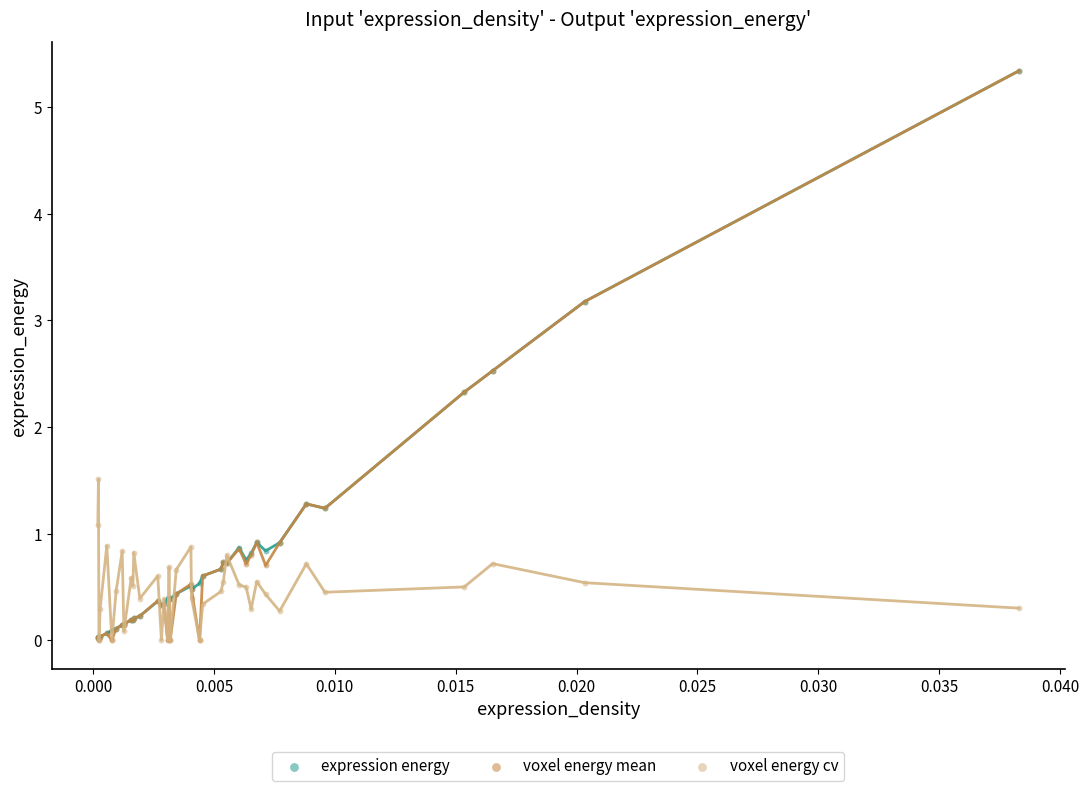

What are all the series names shown in the legend?

expression energy, voxel energy mean, voxel energy cv